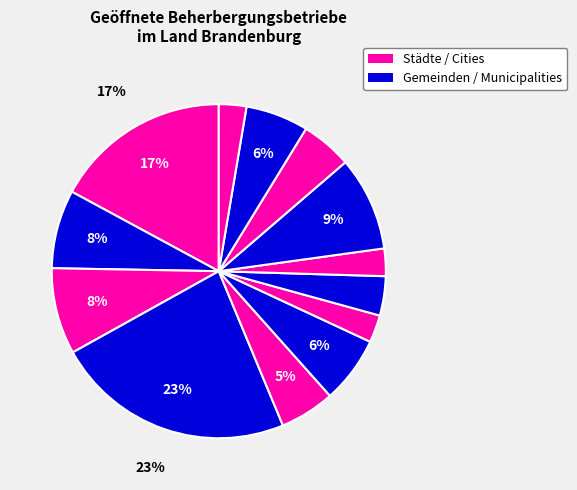

Count the number of slices in the pie.

13